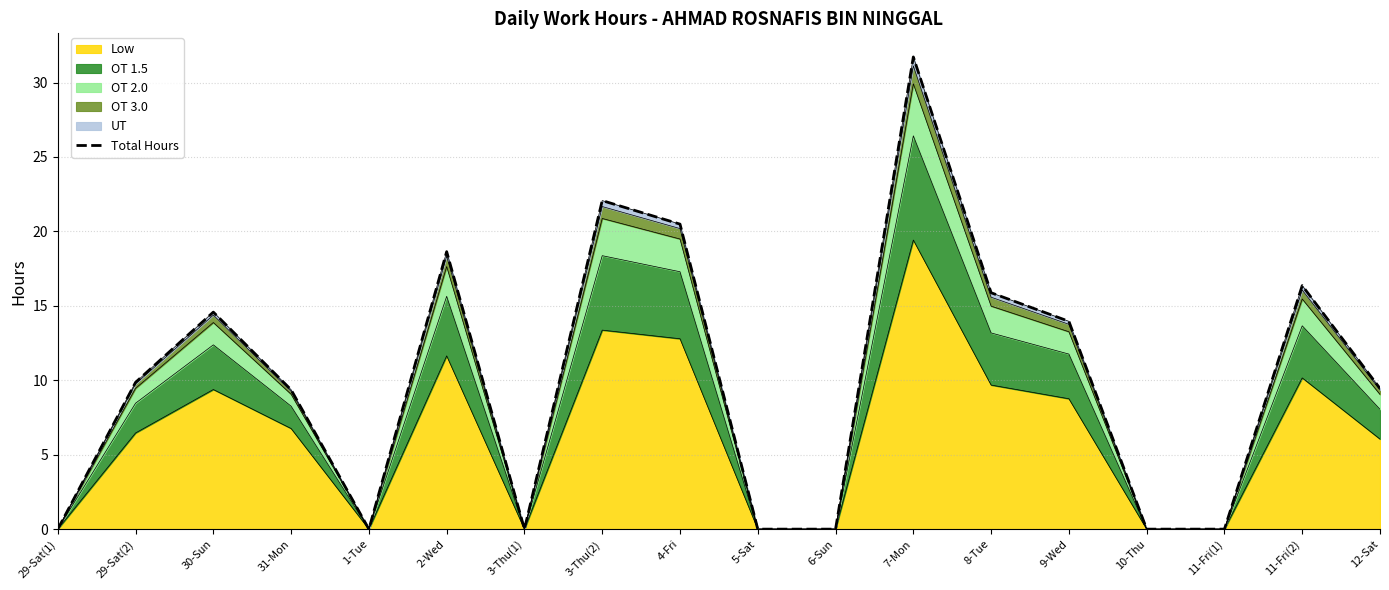

Reading right to left, transcribe all the data shown in this chart.

9.5	16.4	0.0	0.0	14.0	15.9	31.7	0.0	0.0	20.5	22.1	0.0	18.6	0.0	9.4	14.6	9.9	0.0